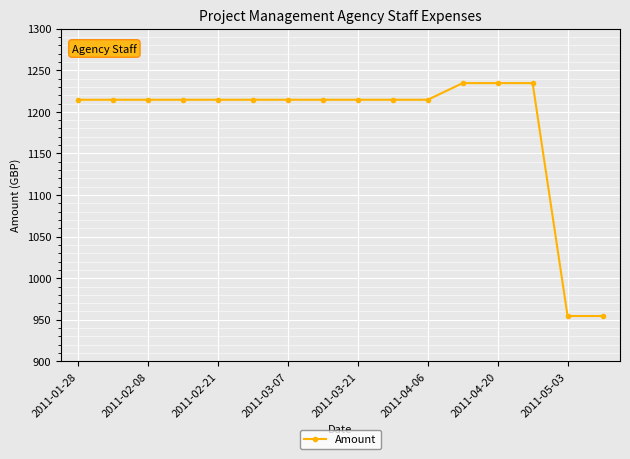

What is the smallest value displayed?

954.5